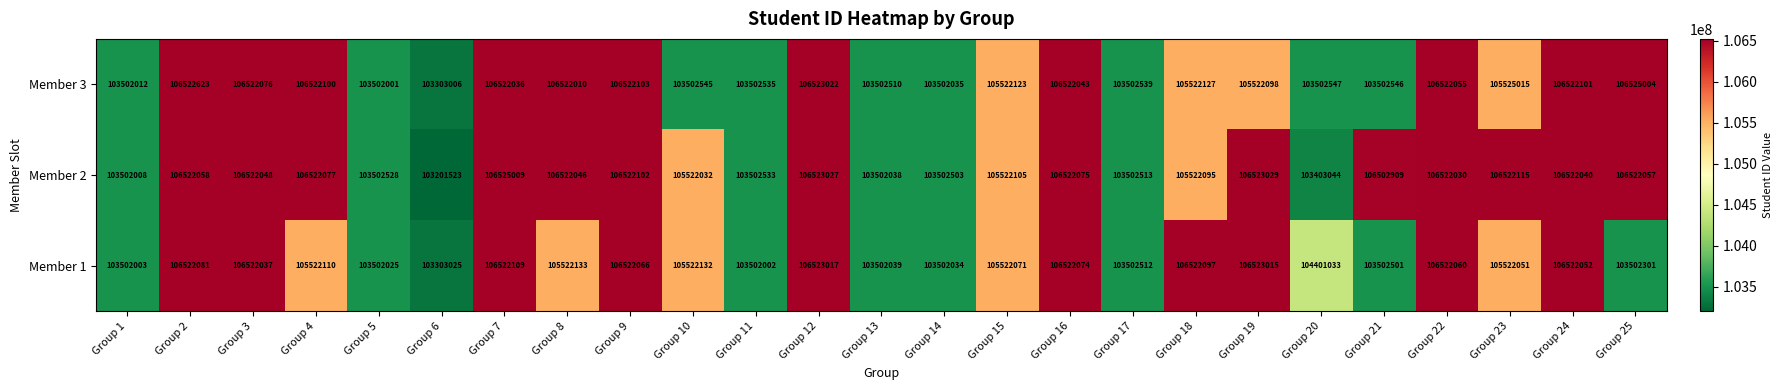

At which category does the chart reach its minimum across all series?

Group 6